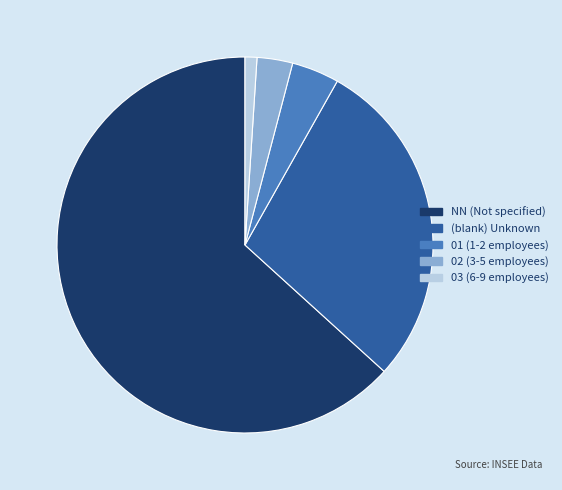

True or false: (blank) Unknown accounts for 29% of the total.

True